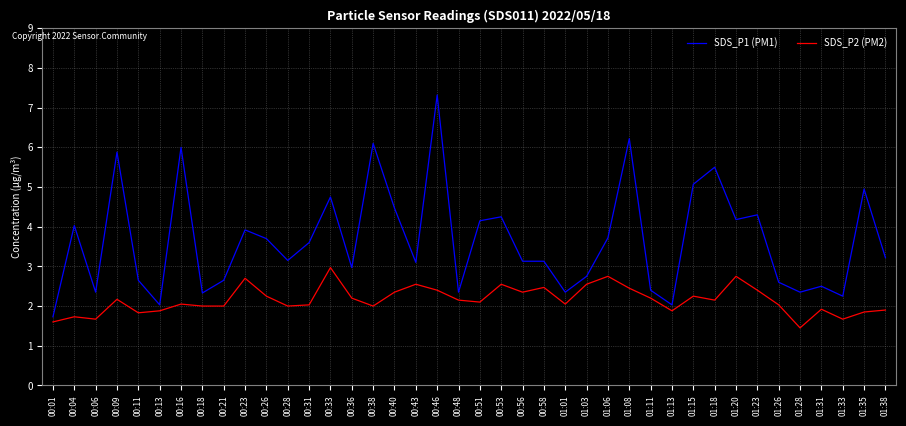

What is the difference between the SDS_P2 (PM2) values at 01:31 and 01:35?

0.1